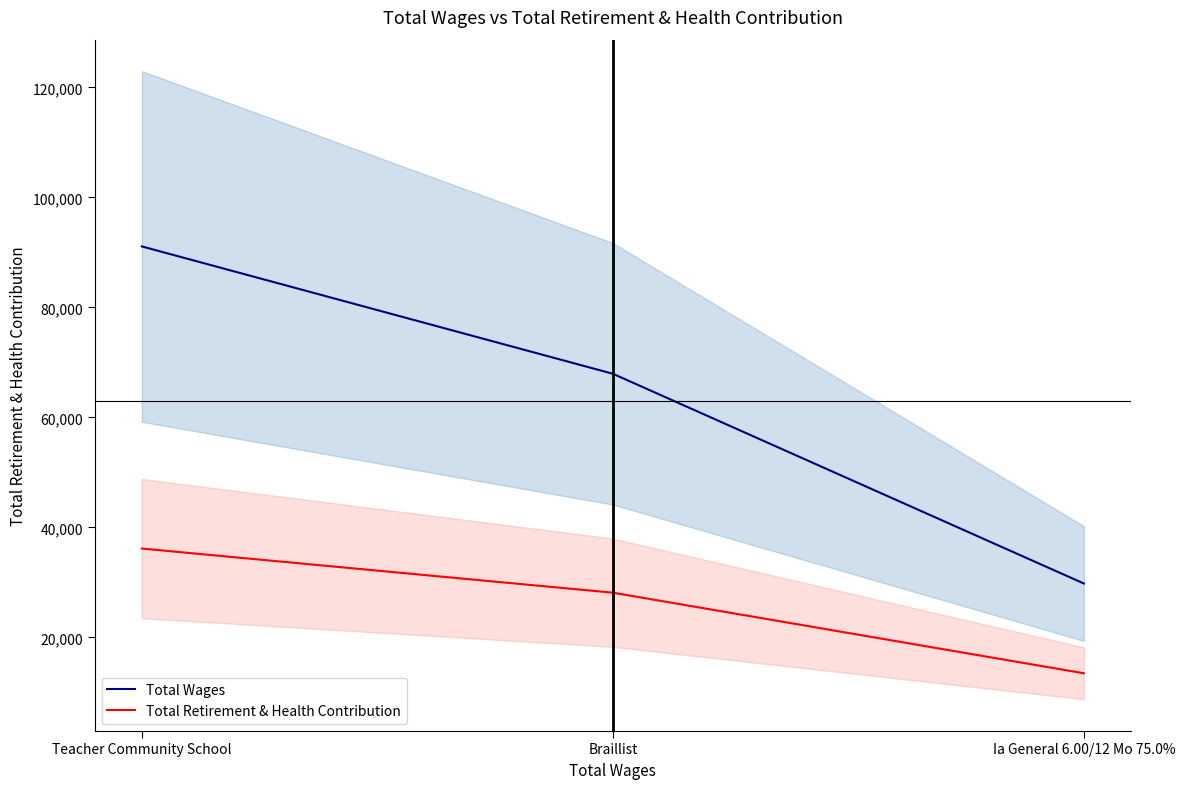

At how many categories does at least one series exceed 67398?

2